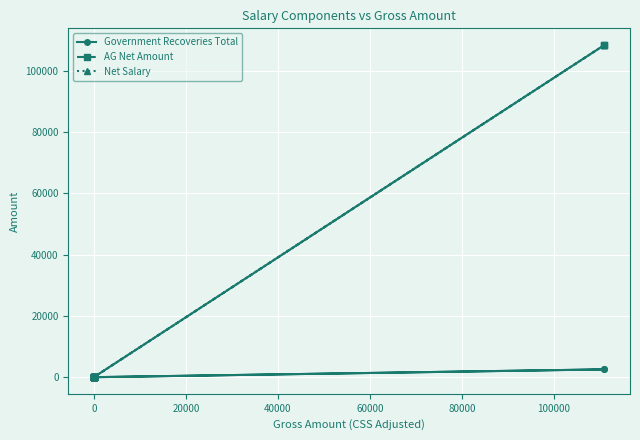

True or false: Government Recoveries Total and AG Net Amount intersect in this chart.

False